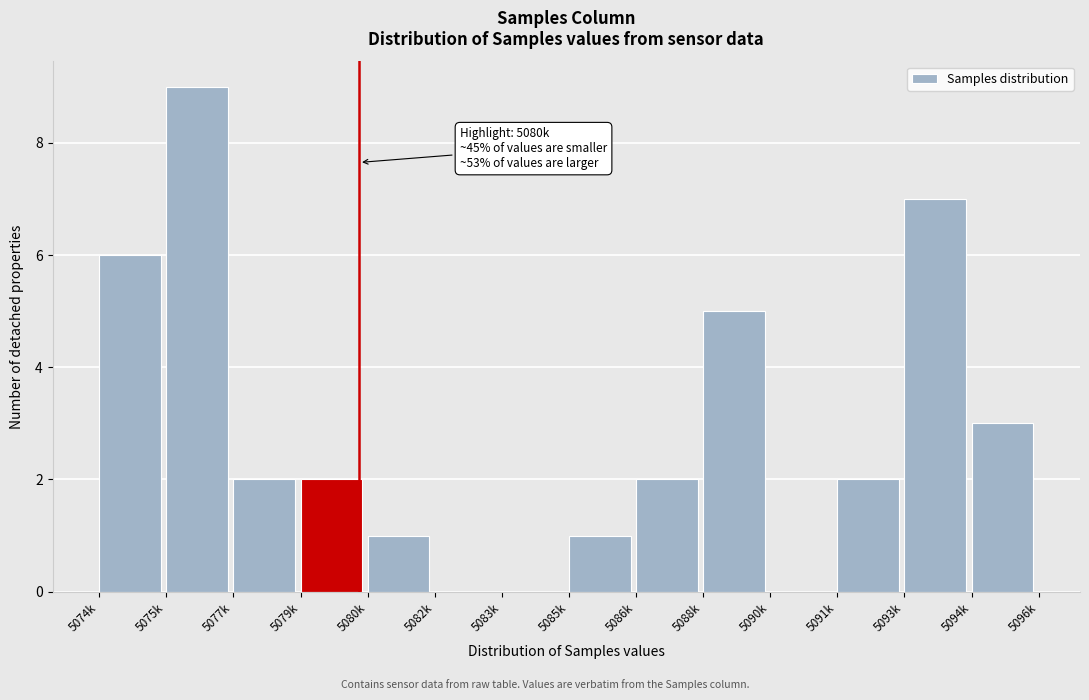

Reading left to right, extract all data points from this chart.

5074k=6	5075k=9	5077k=2	5079k=2	5080k=1	5082k=0	5083k=0	5085k=1	5086k=2	5088k=5	5090k=0	5091k=2	5093k=7	5094k=3